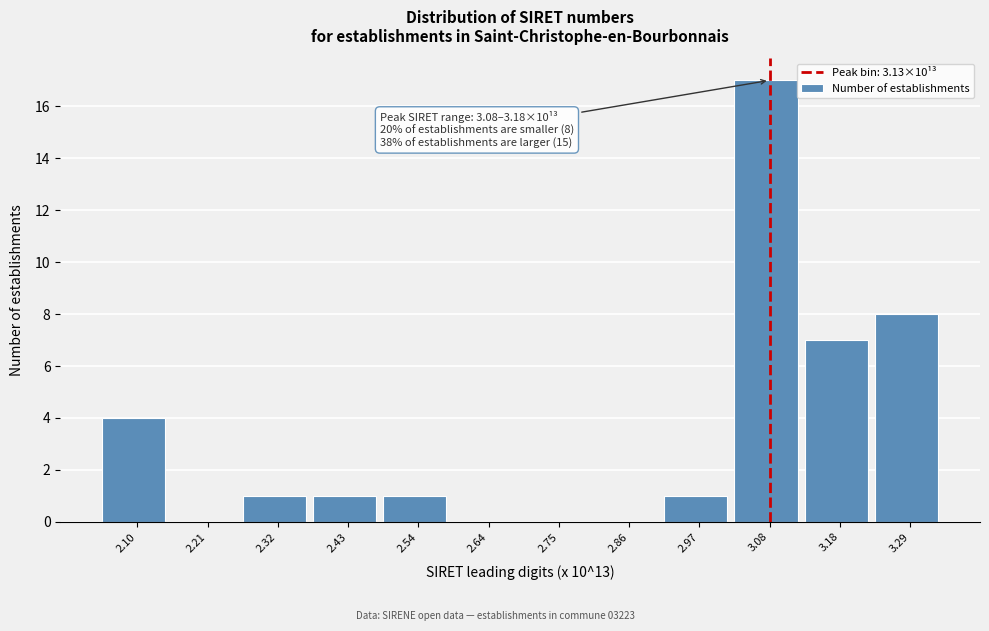

Reading left to right, extract all data points from this chart.

2.10=4	2.21=0	2.32=1	2.43=1	2.54=1	2.64=0	2.75=0	2.86=0	2.97=1	3.08=17	3.18=7	3.29=8